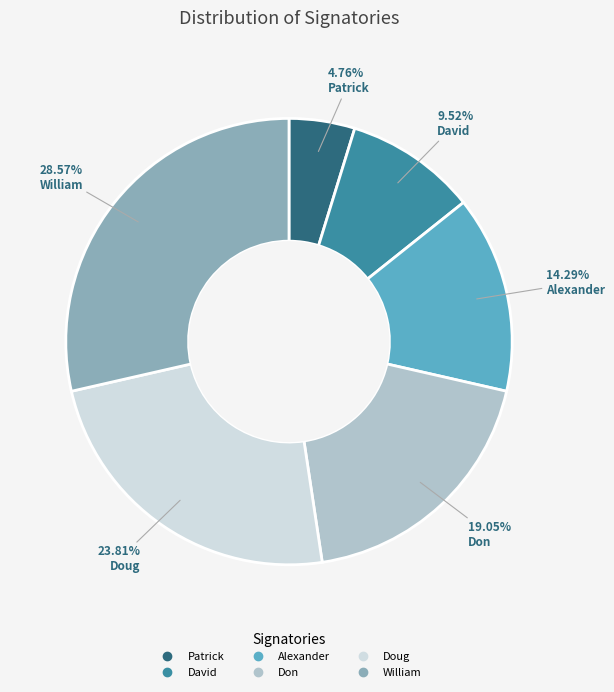

To the nearest percent, what is the combined percentage of Don and Alexander?

33%